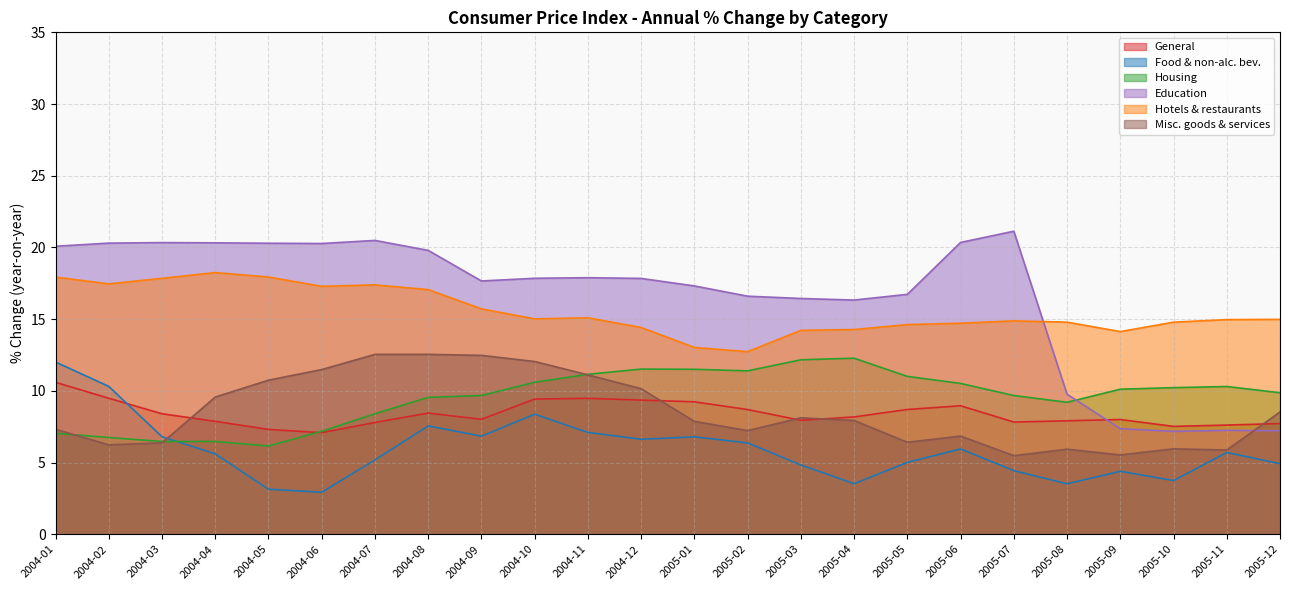

What are all the series names shown in the legend?

General, Food & non-alc. bev., Housing, Education, Hotels & restaurants, Misc. goods & services